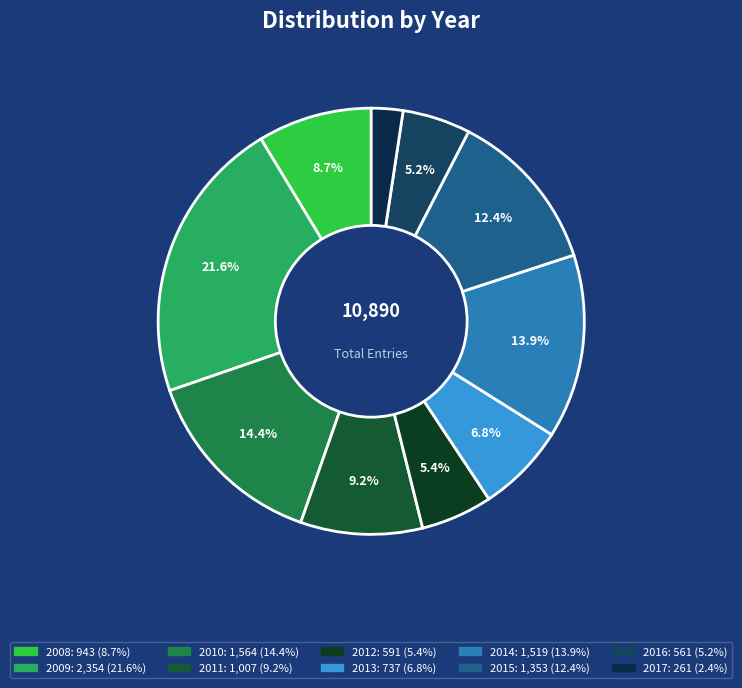

Which has a higher value, 2009 or 2010?

2009